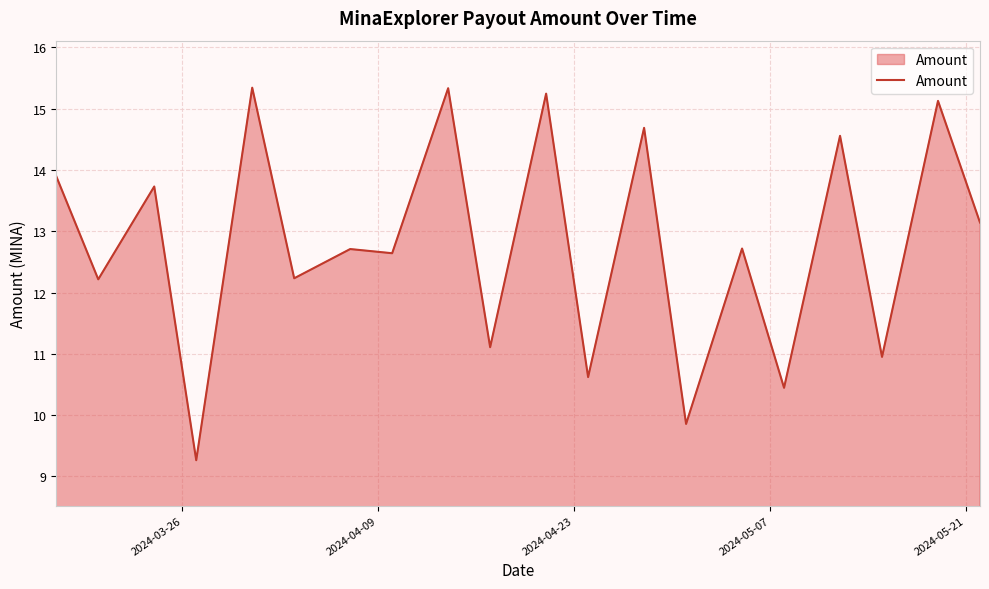

What is the maximum value shown in the chart?

15.3